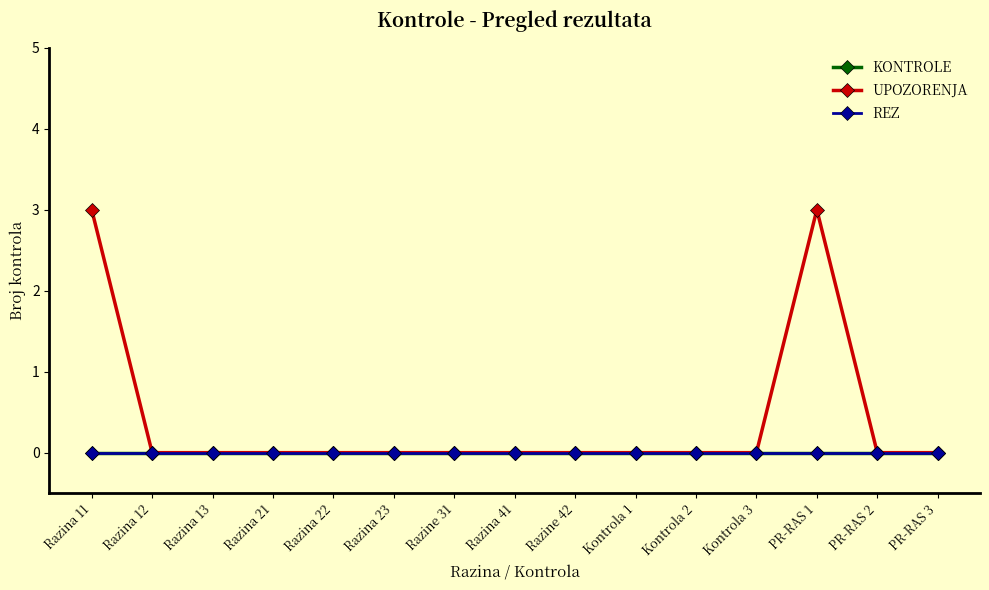

Is this an area chart (filled region under the line)?

No